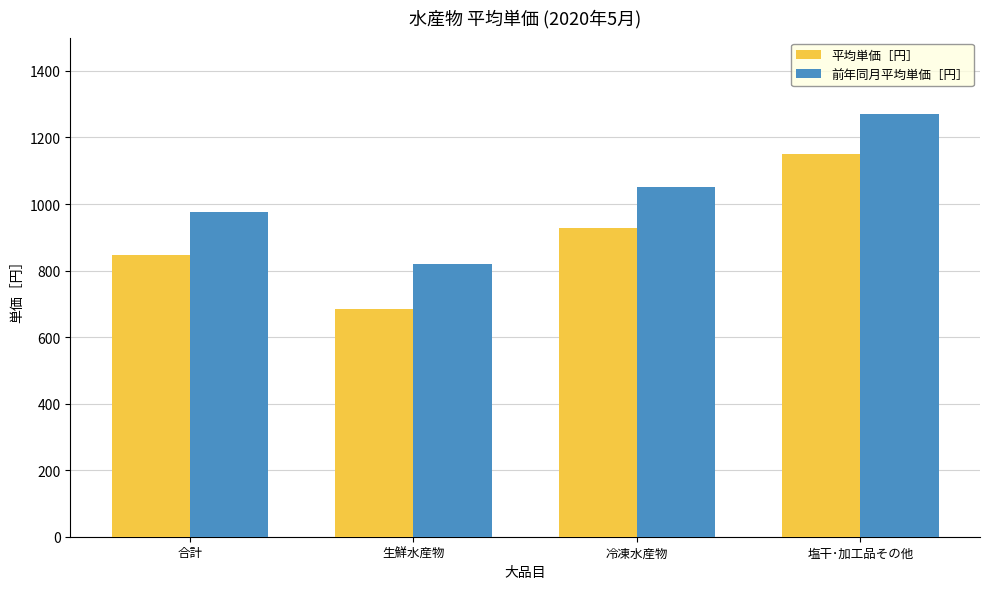

Reading left to right, what are all the values shown in this chart?

平均単価［円］: 847	683	927	1151
前年同月平均単価［円］: 977	819	1052	1271